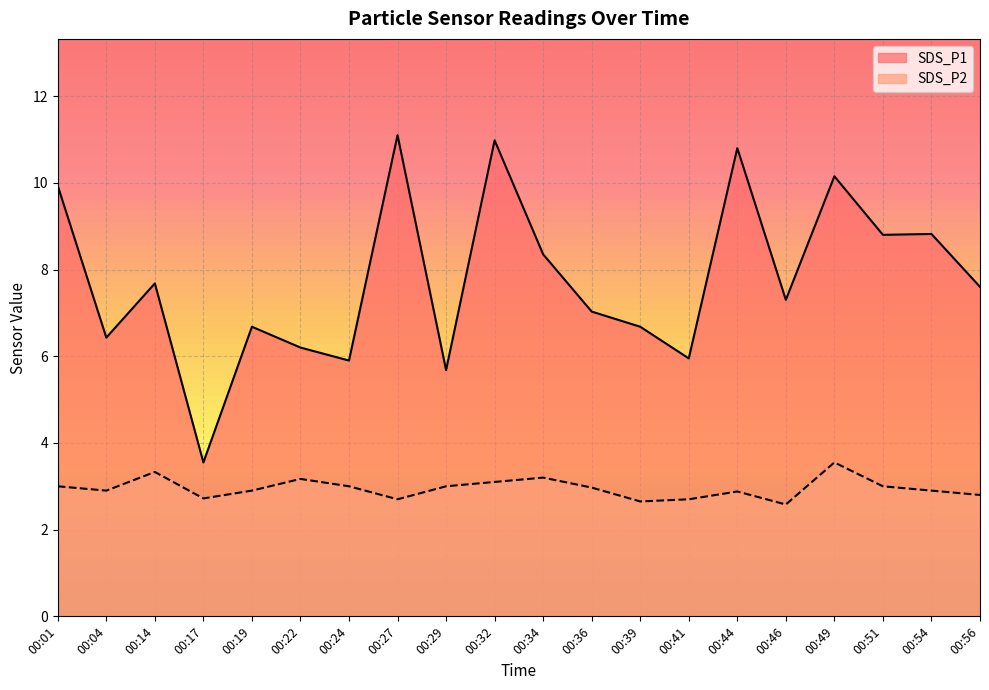

What is the difference between the highest and lowest values at 00:56?

4.8